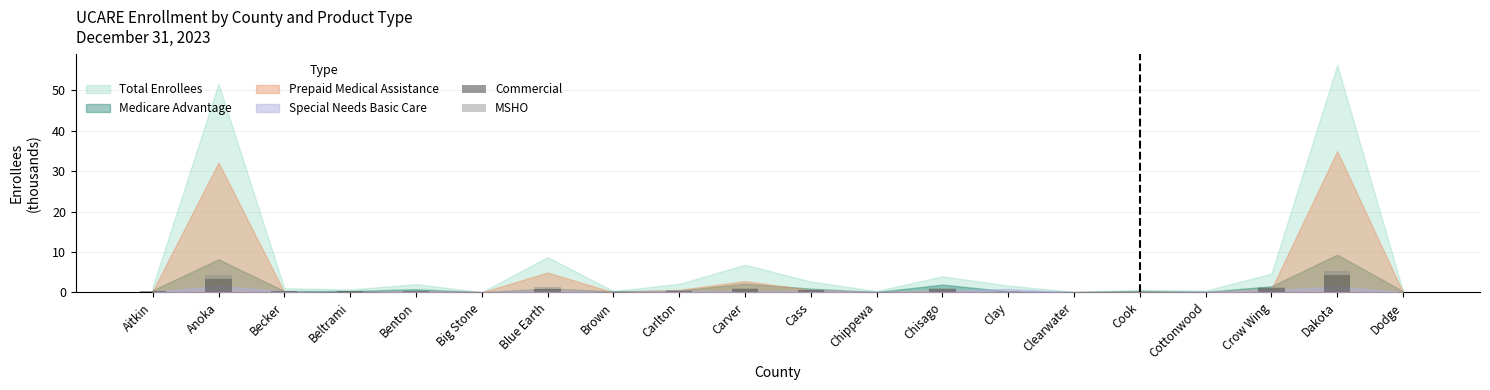

How many categories are shown in the chart?

20